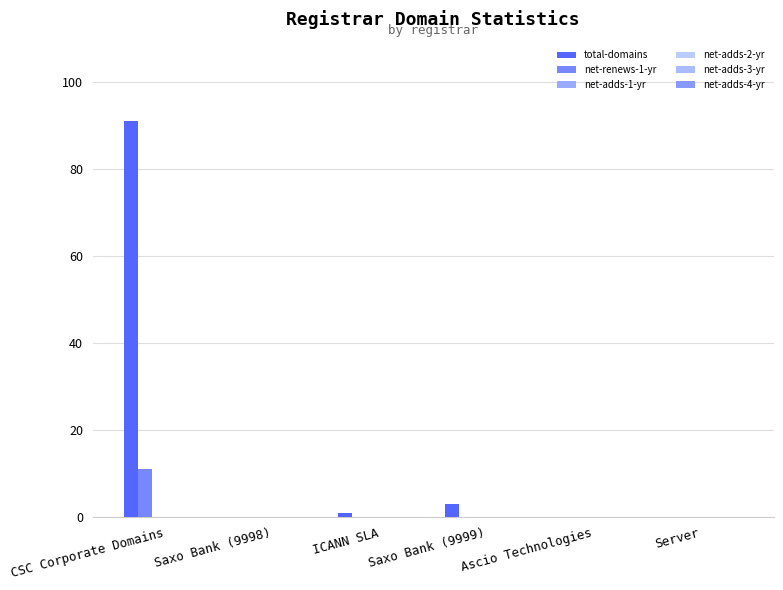

At how many categories does at least one series exceed 73?

1